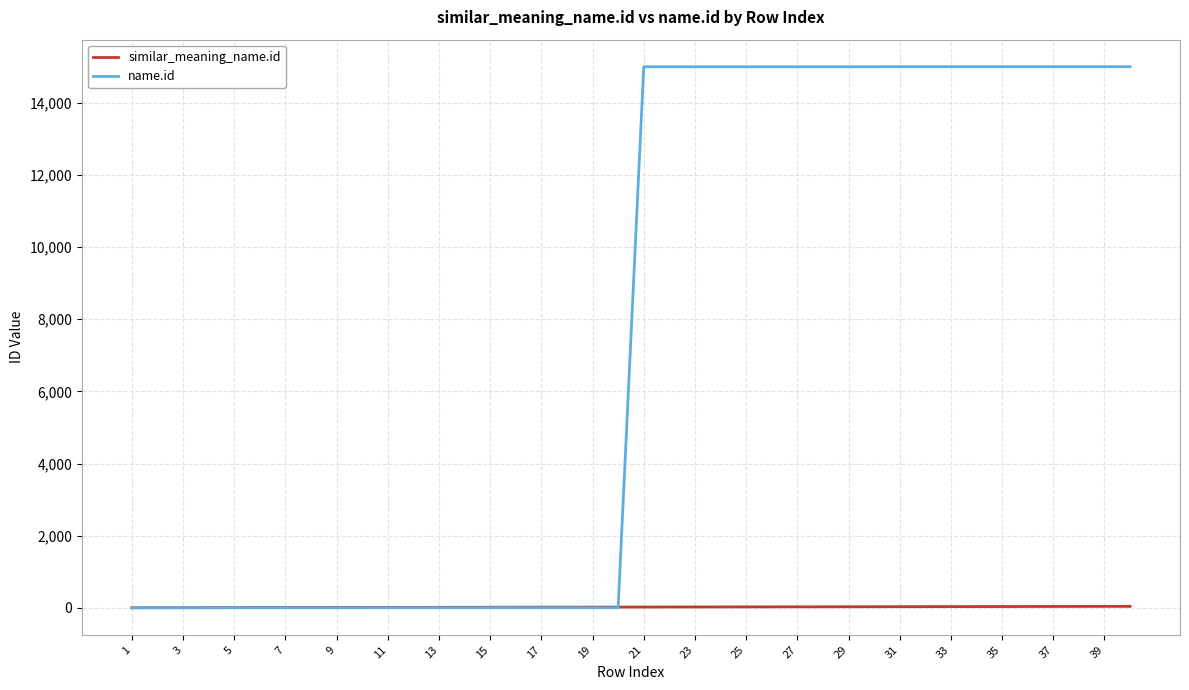

What is the minimum value for similar_meaning_name.id?

1